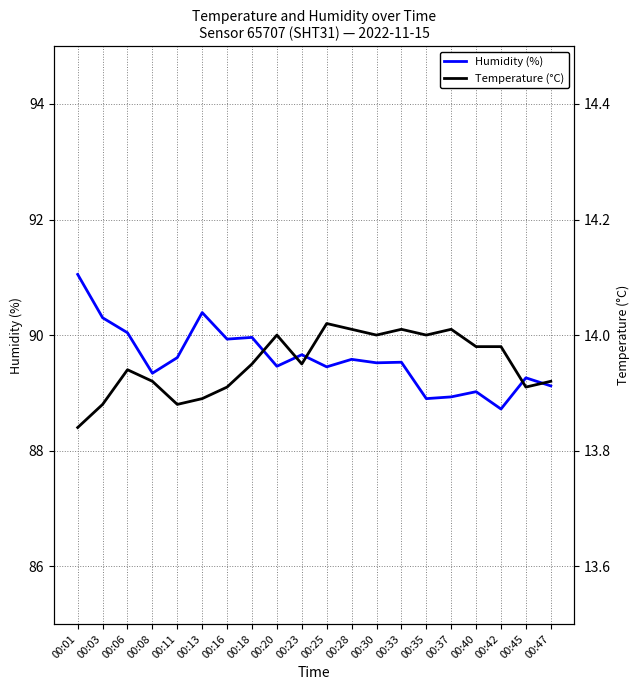

Rank the series at 00:23 from lowest to highest value.

Temperature (°C), Humidity (%)